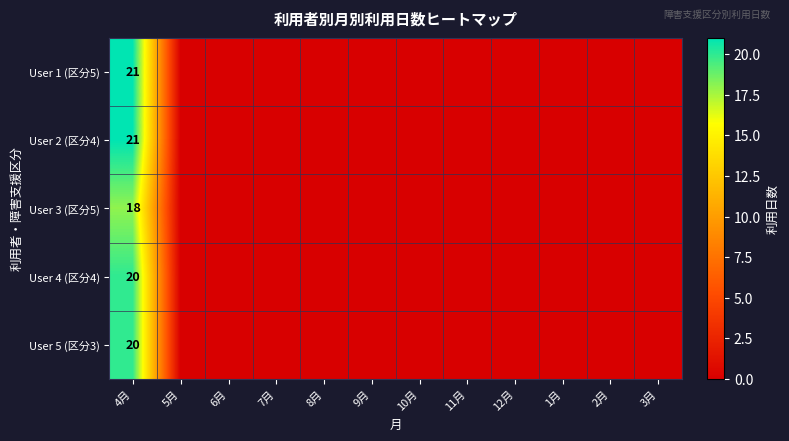

True or false: User 2 (区分4) has a value of 12 at 4月.

False